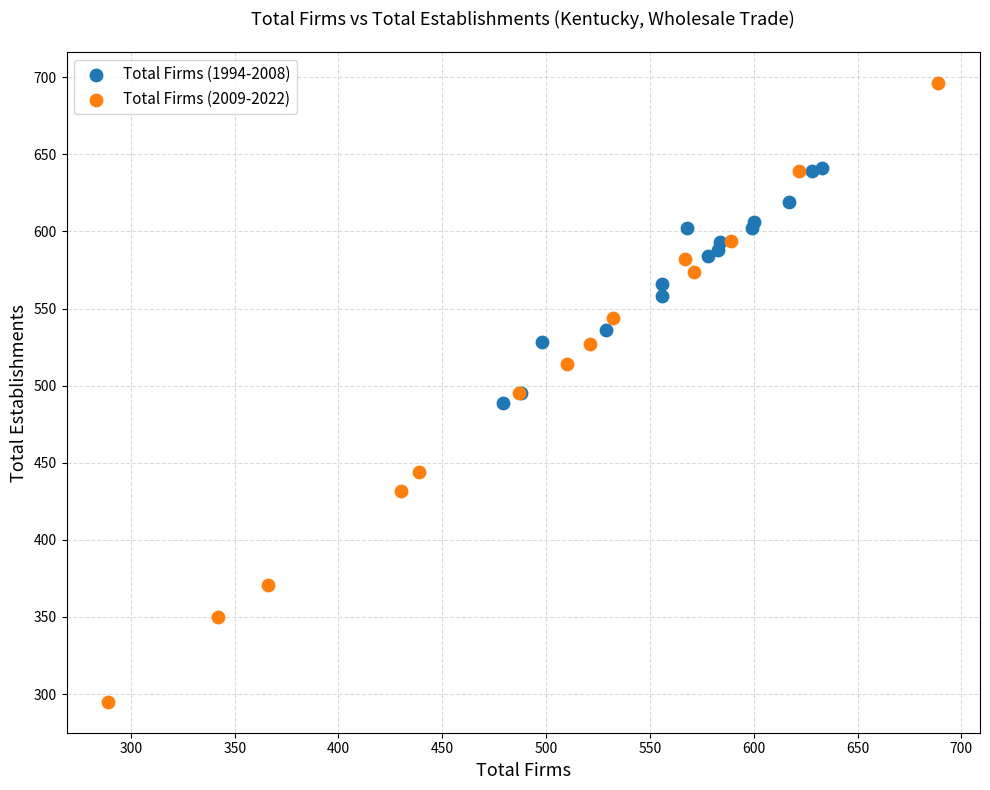

Which series contains the highest Y value?

Total Firms (2009-2022)